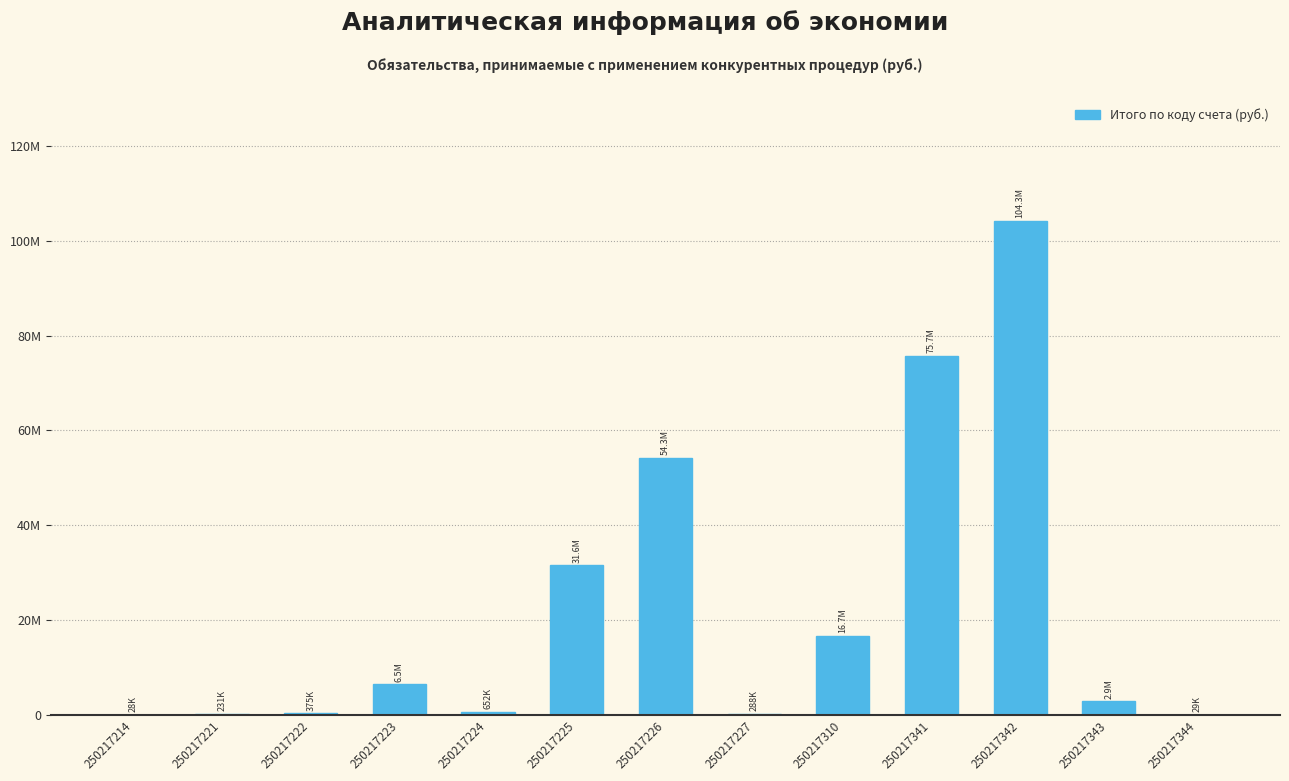

Are the bars horizontal?

No